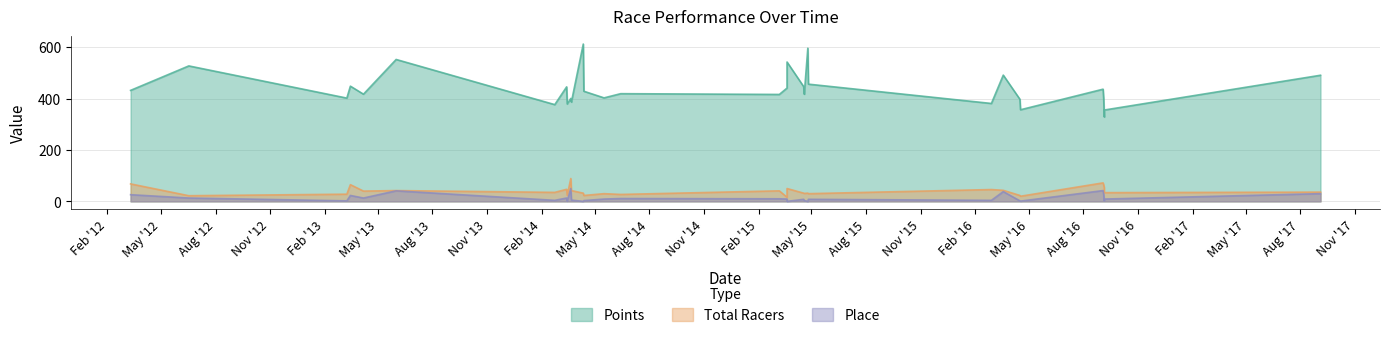

At which label does Total Racers first exceed 35?

Feb '12